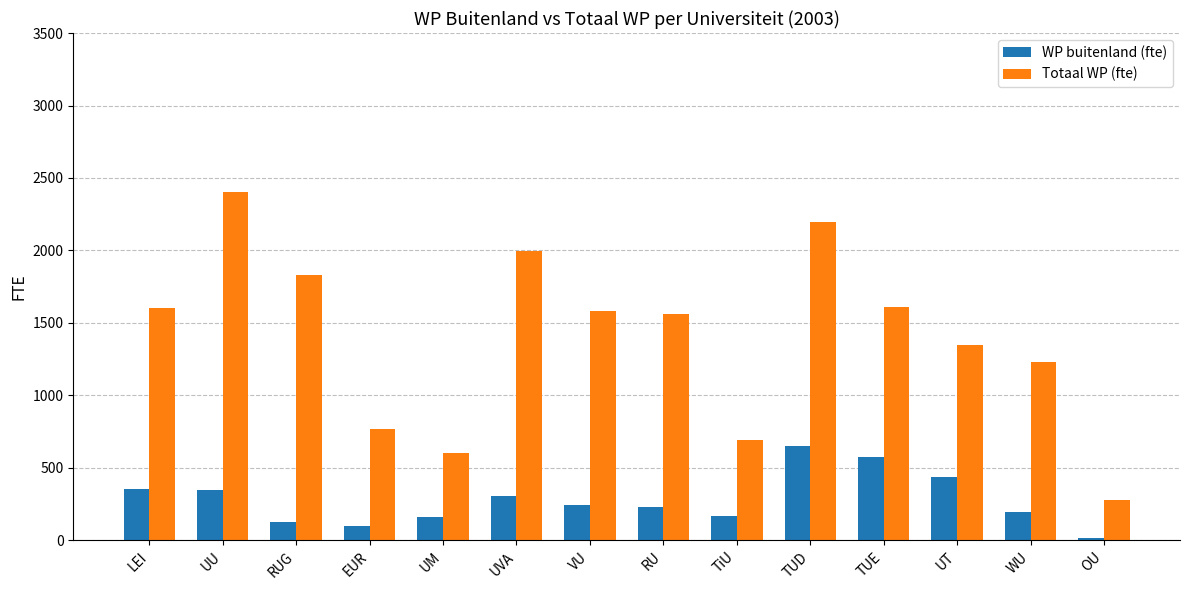

How many values in the Totaal WP (fte) series are below 1582?

7